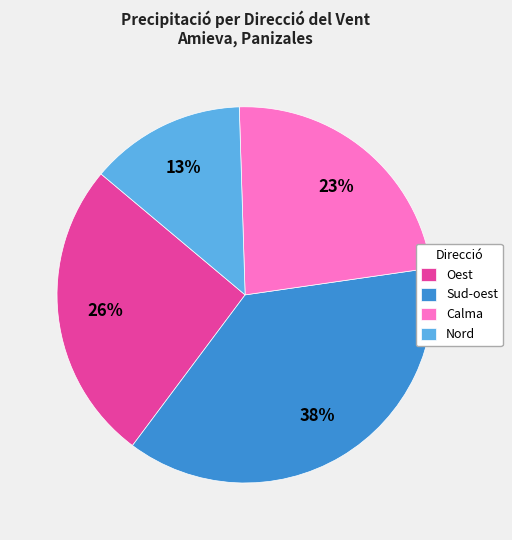

To the nearest percent, what portion does Oest represent?

26%